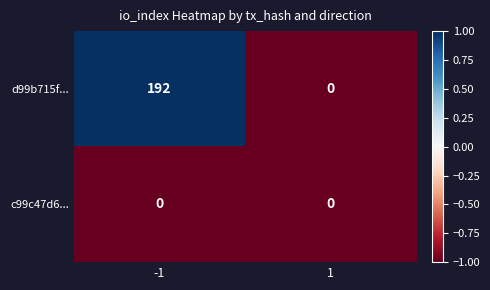

At -1, list the series in order from smallest to largest.

c99c47d6..., d99b715f...